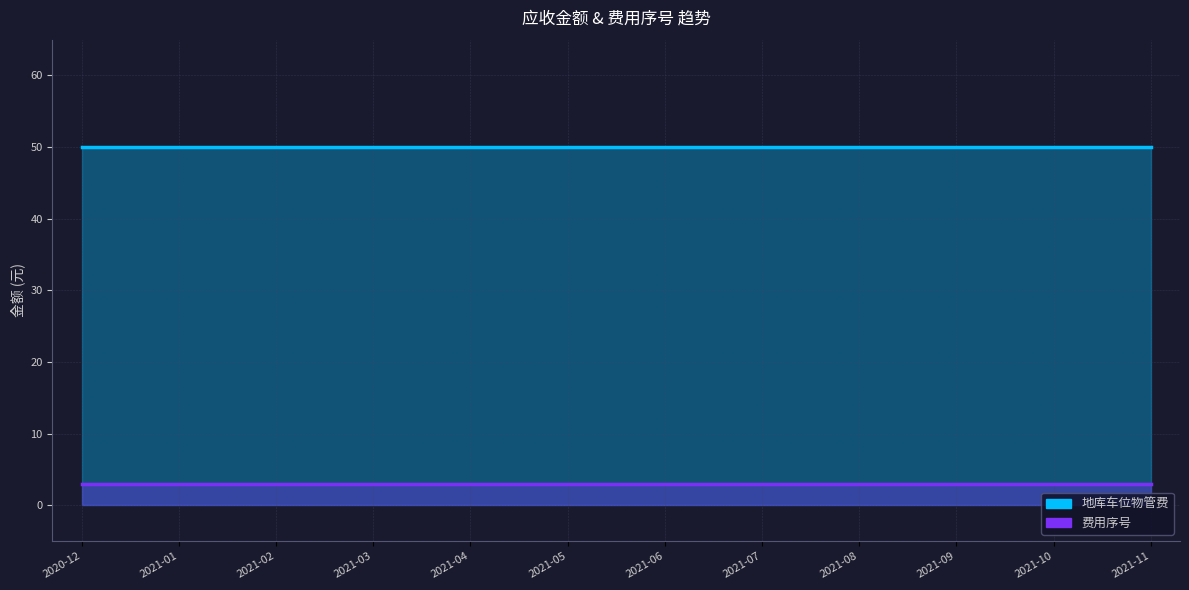

True or false: 地库车位物管费 has more than 0 interior local peaks.

False